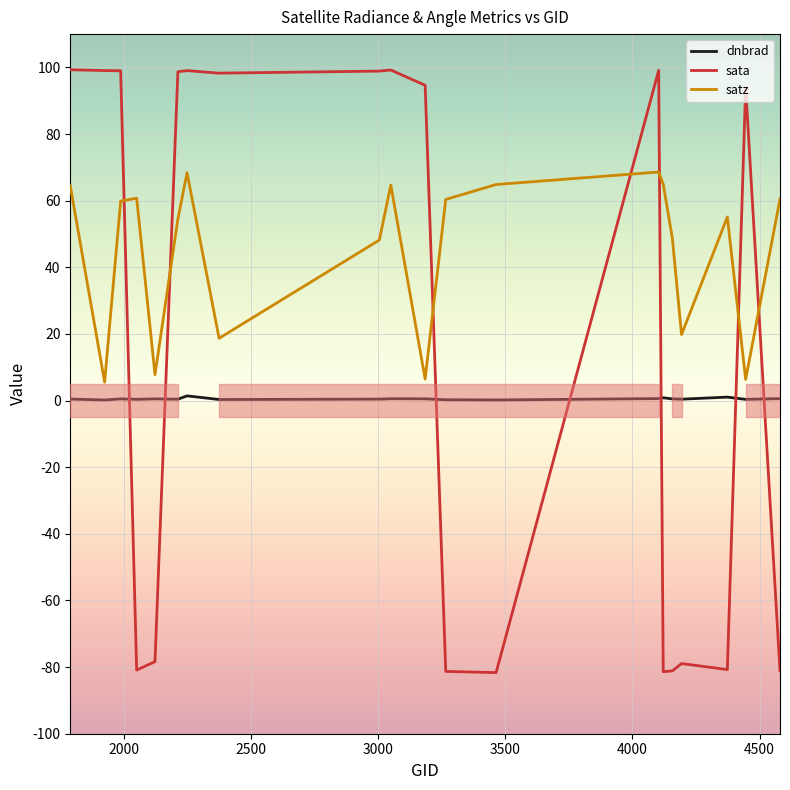

True or false: dnbrad and satz intersect in this chart.

False